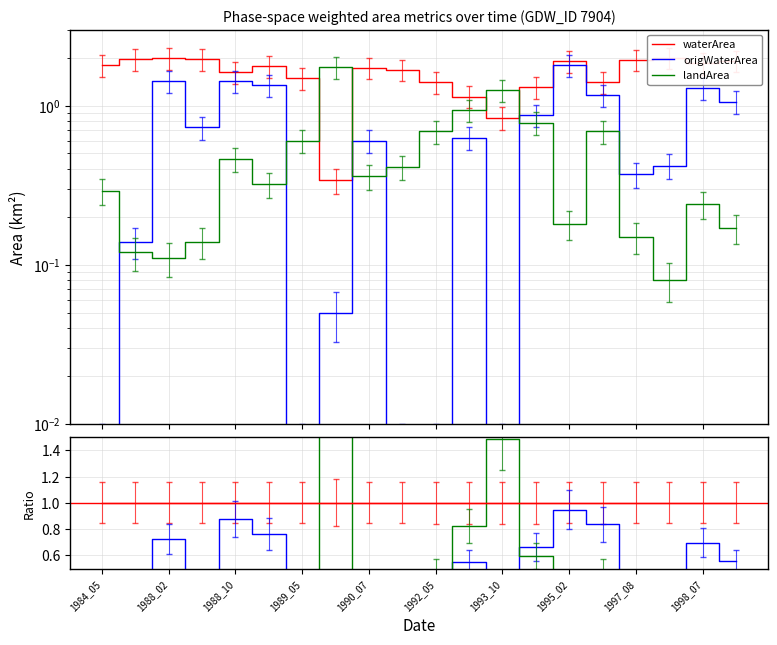

The value of landArea at 1995_02 is 0.2. True or false?

False